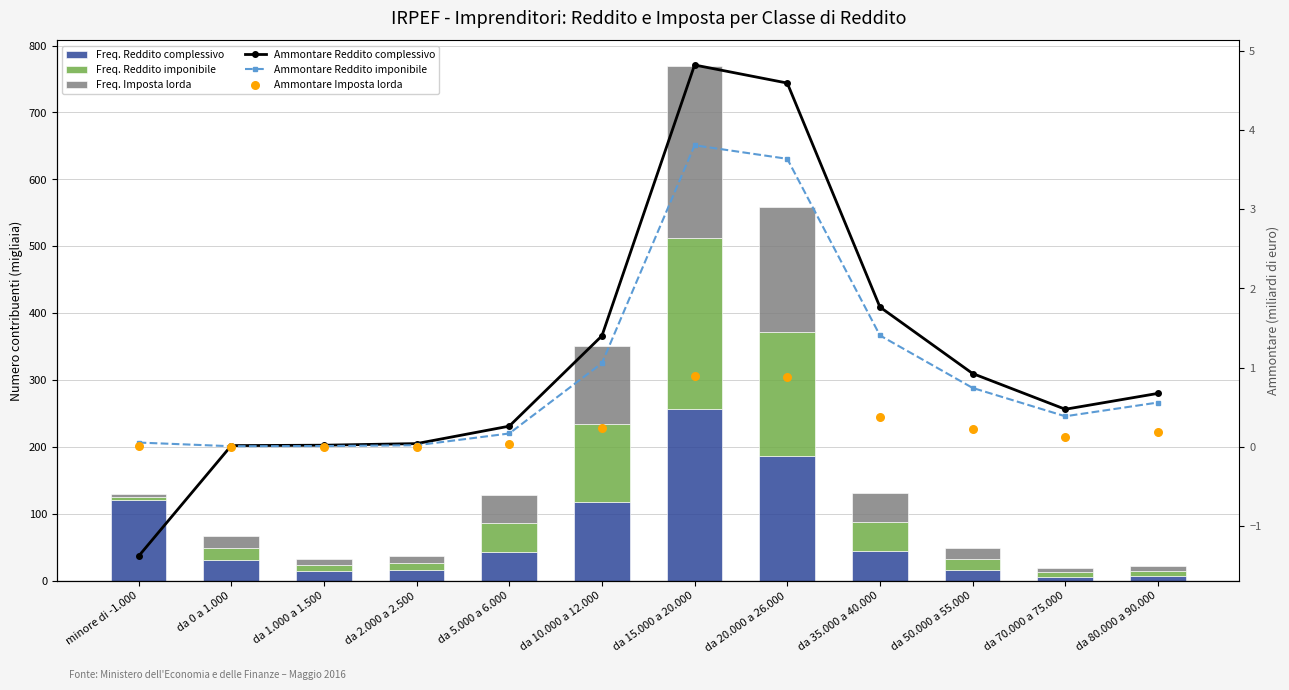

What are all the series names shown in the legend?

Freq. Reddito complessivo, Freq. Reddito imponibile, Freq. Imposta lorda, Ammontare Reddito complessivo, Ammontare Reddito imponibile, Ammontare Imposta lorda